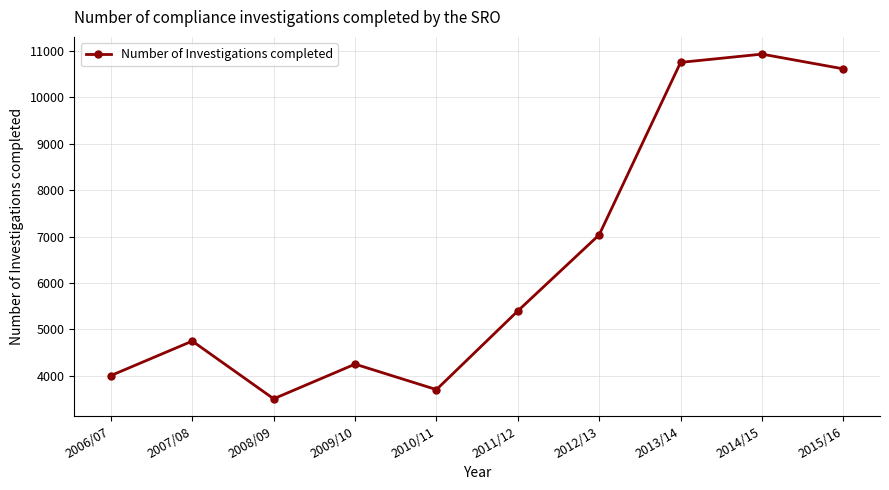

Does the chart have visible grid lines?

Yes